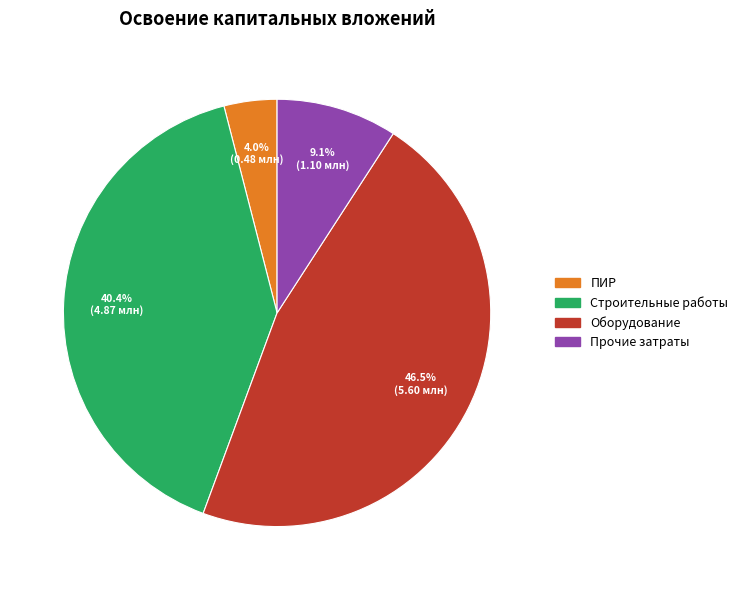

Is there a majority slice in this chart?

No